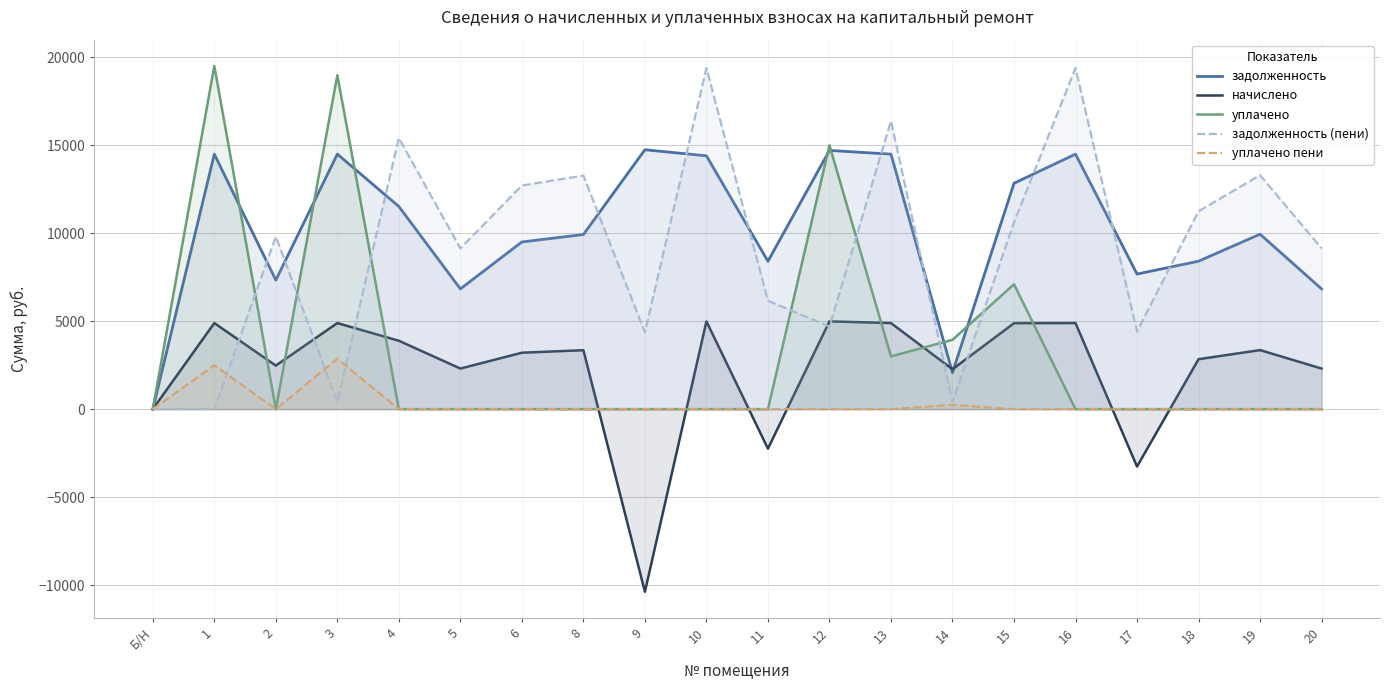

How many intersections are there between начислено and уплачено?

11